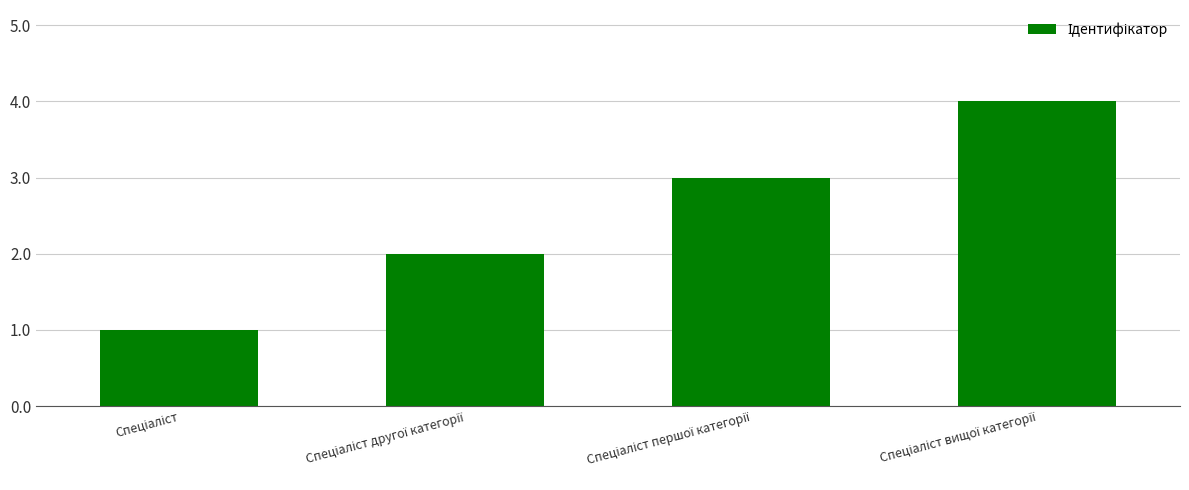

What is the greatest value displayed?

4